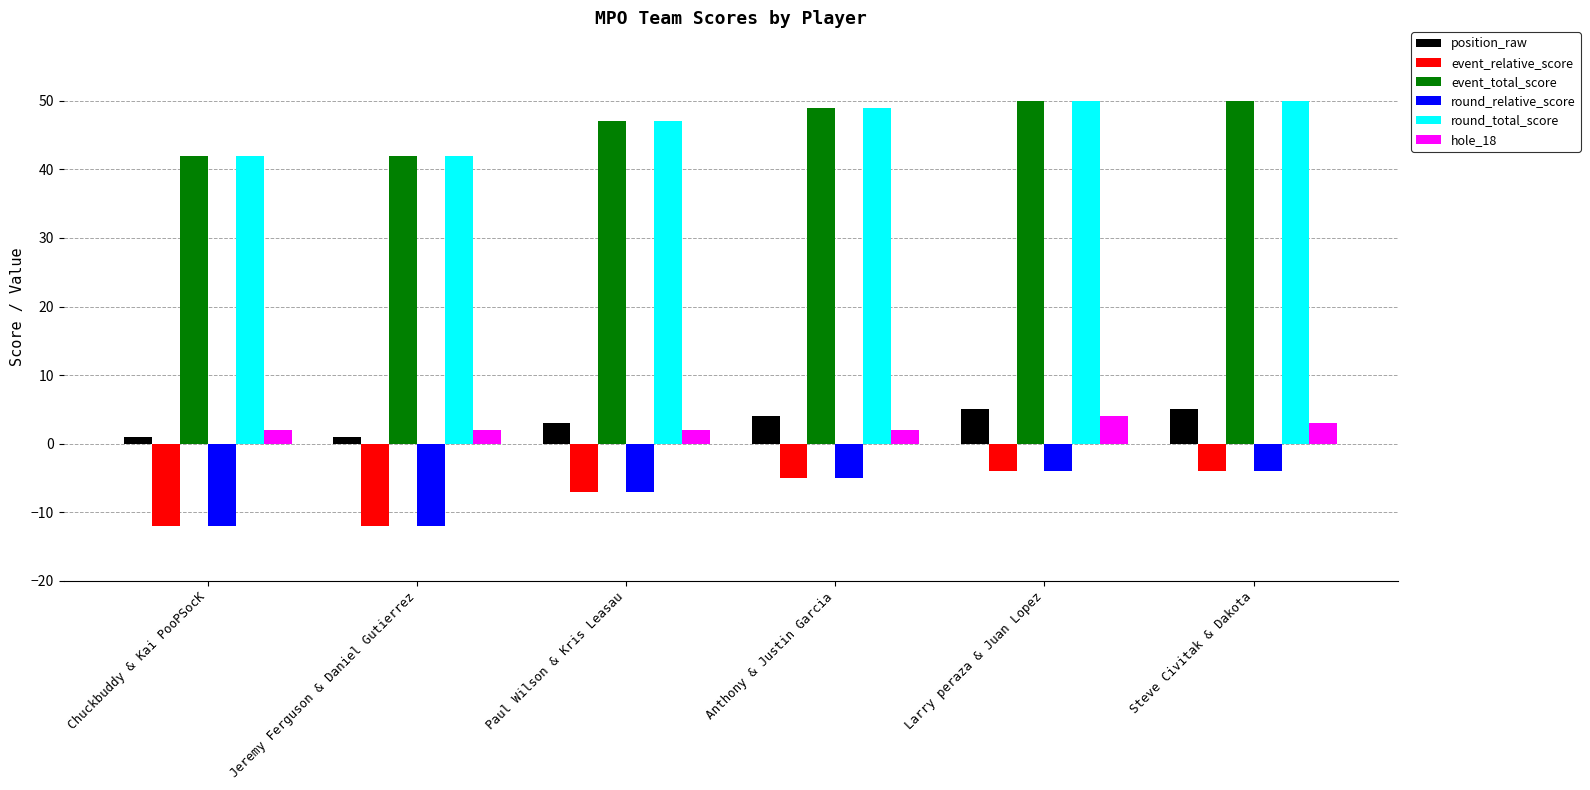

Does the chart contain any negative values?

Yes